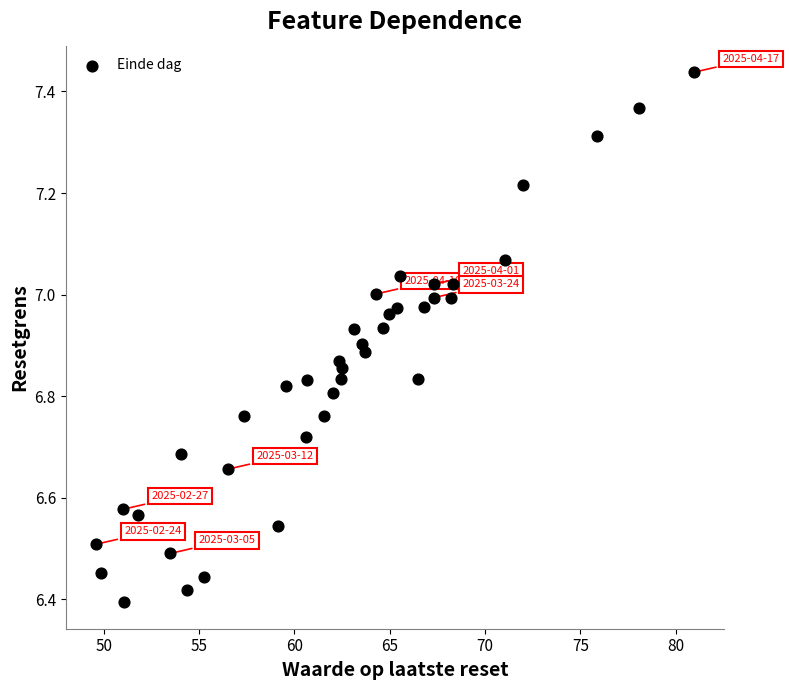

What is the range of Y values (max minus min)?

1.0